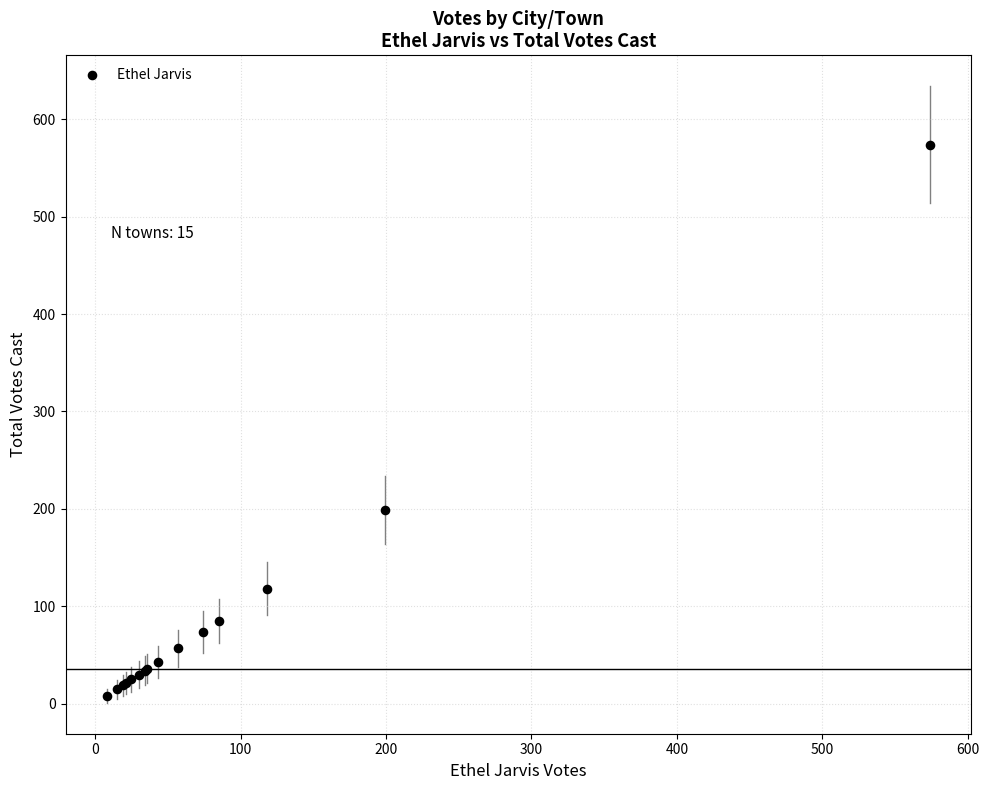

What Y value in the scatter plot is closest to 291?

199